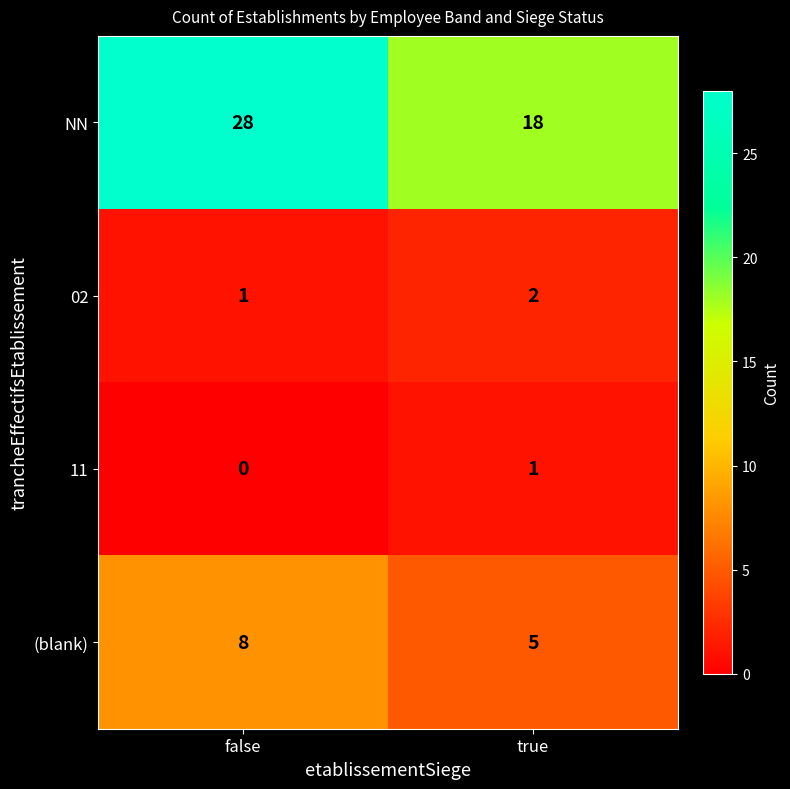

At how many categories does at least one series exceed 4?

2